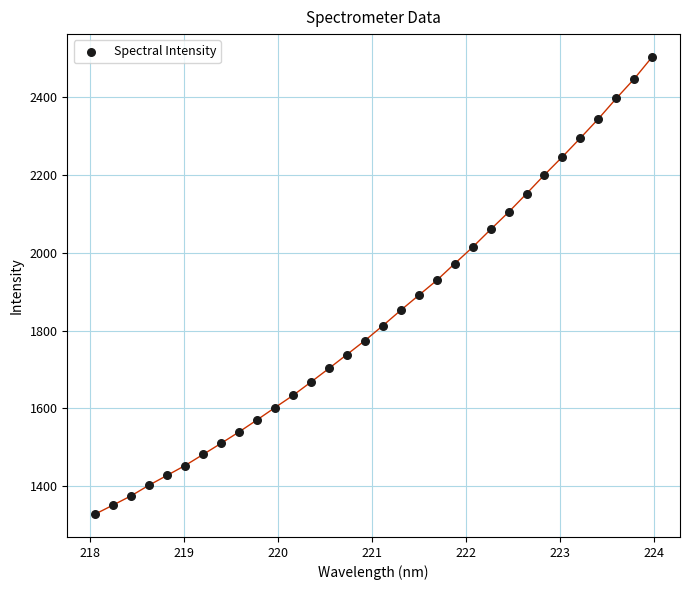

What is the range of X values (max minus min)?

5.9